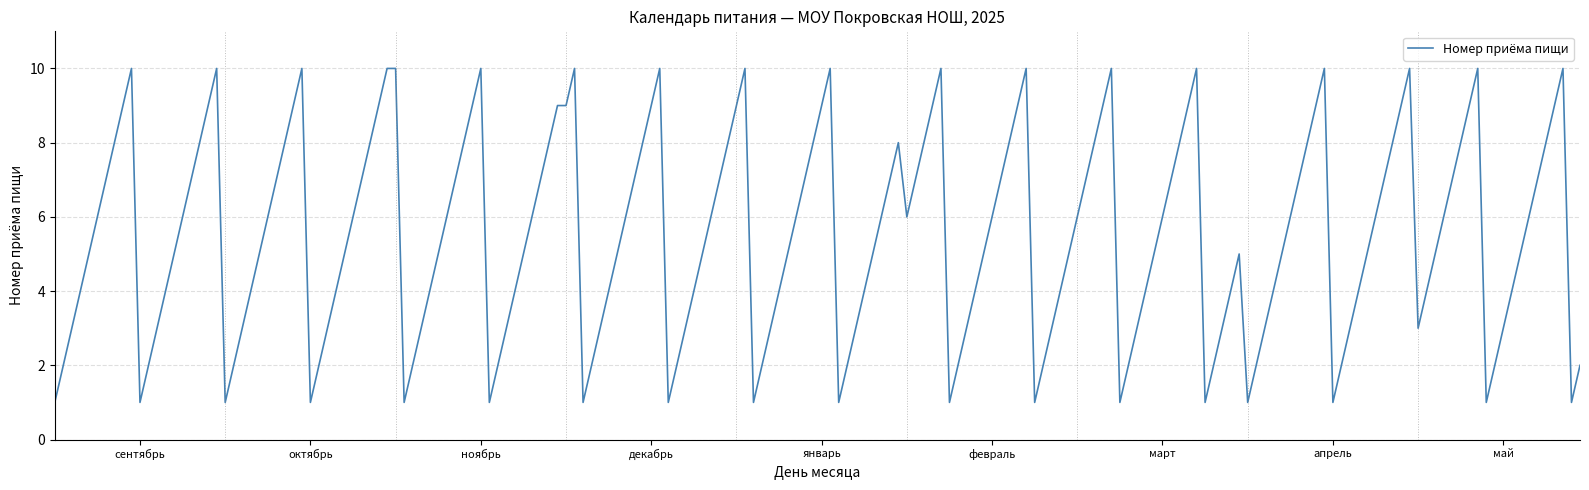

What is the greatest value displayed?

10